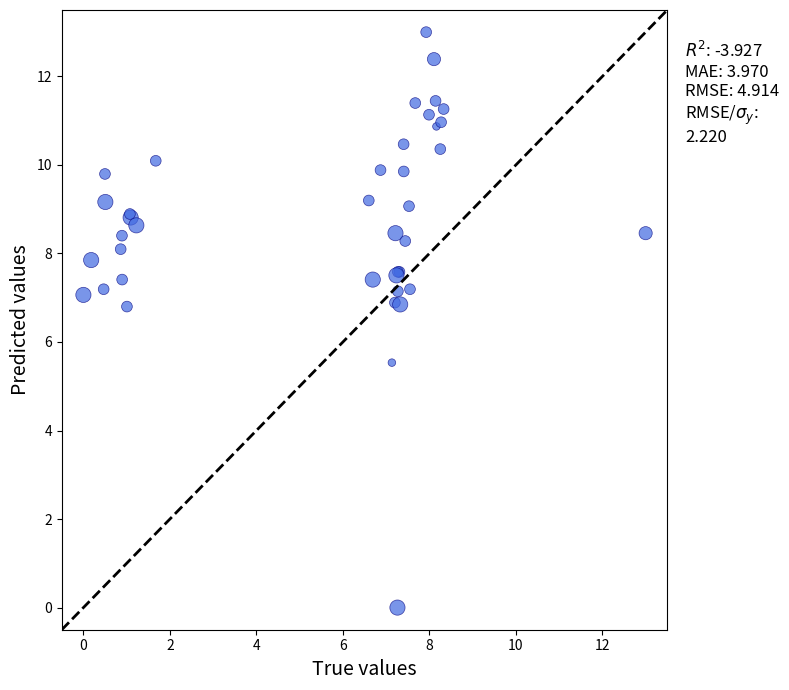

What Y value in the scatter plot is closest to 6?

5.5